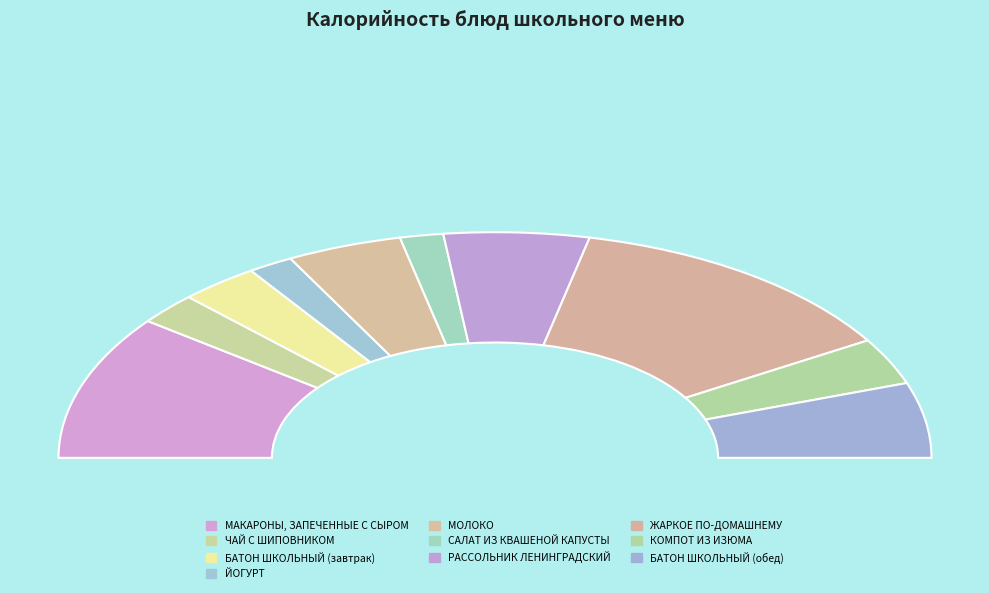

Which category has the smallest portion of the pie?

САЛАТ ИЗ КВАШЕНОЙ КАПУСТЫ